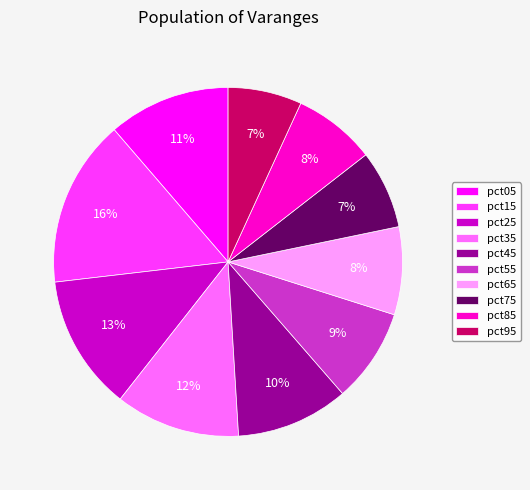

To the nearest percent, what is the average slice percentage?

10%